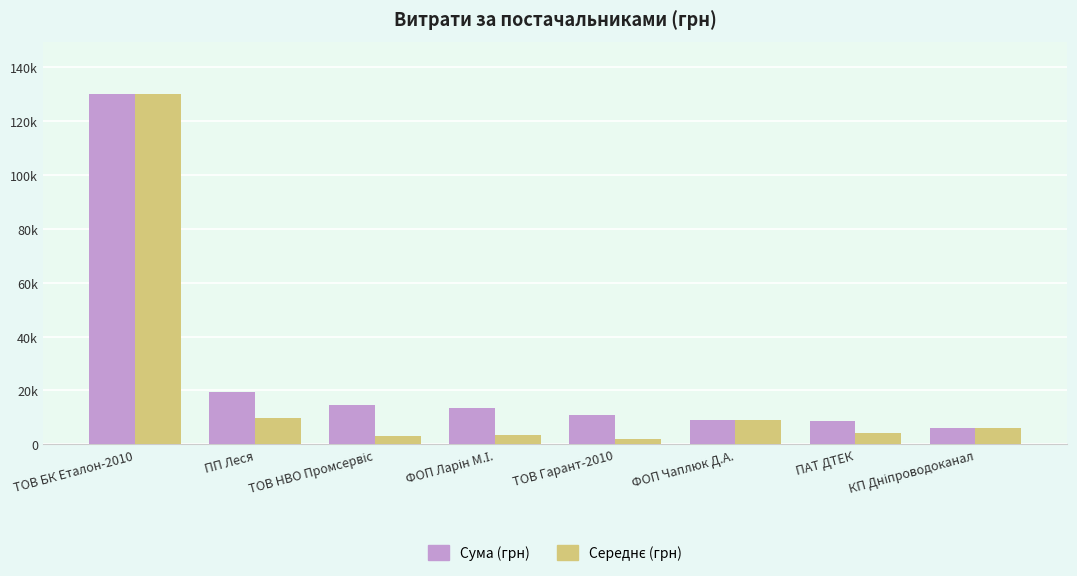

Does the chart contain stacked bars?

No